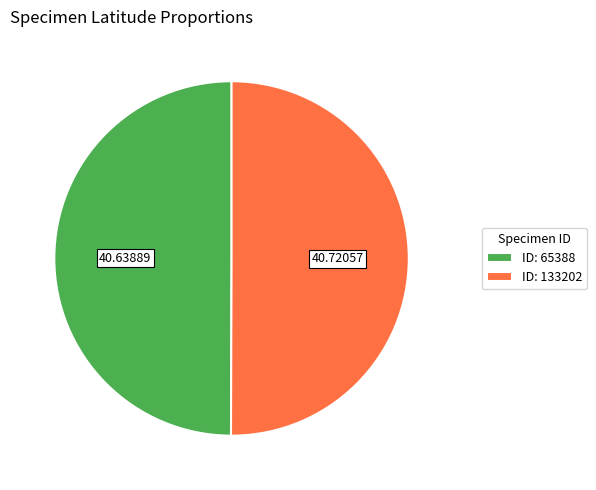

How many slices are in this pie chart?

2